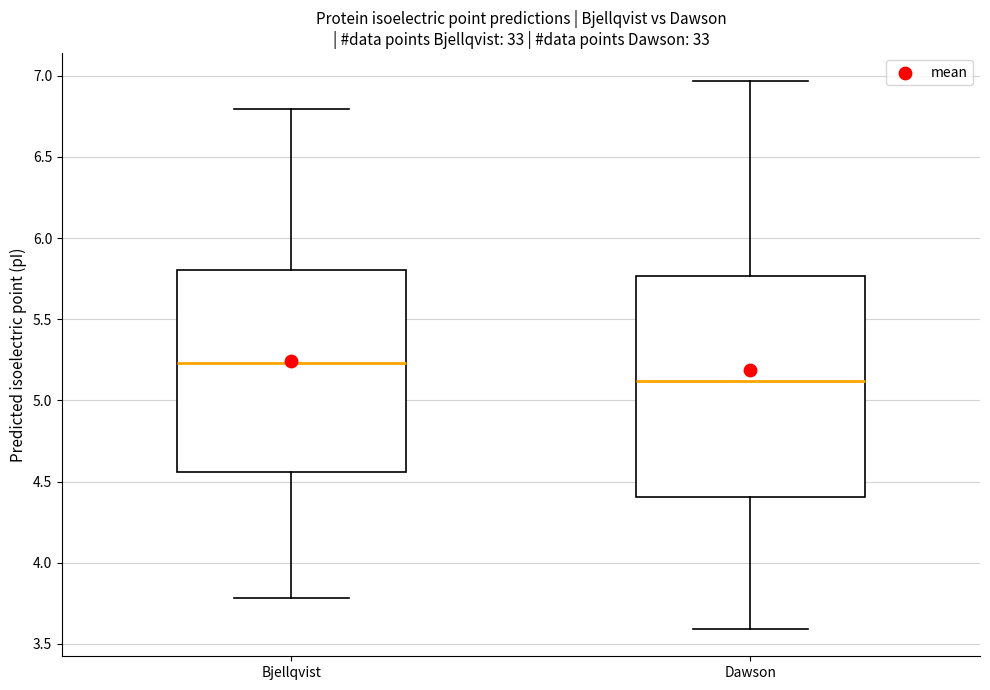

Which box is the tallest, from its lower edge to its upper edge?

Dawson